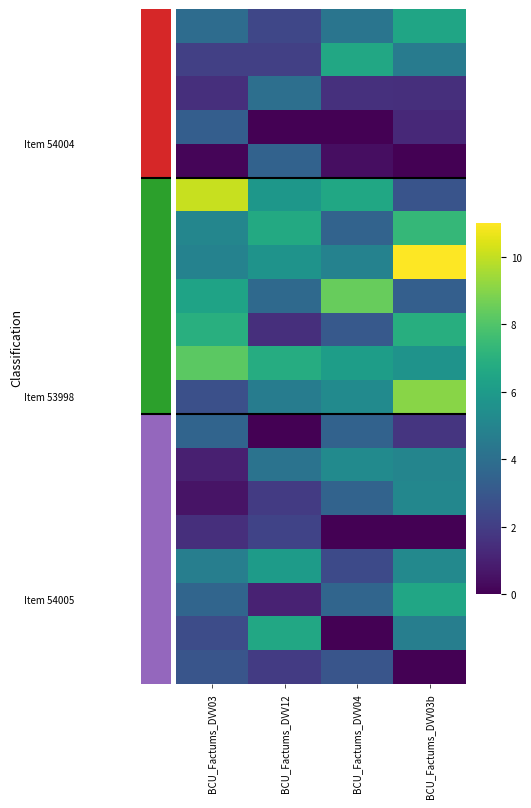

Which has a higher value, BCU_Factums_DVV12 or BCU_Factums_DVV04?

BCU_Factums_DVV04